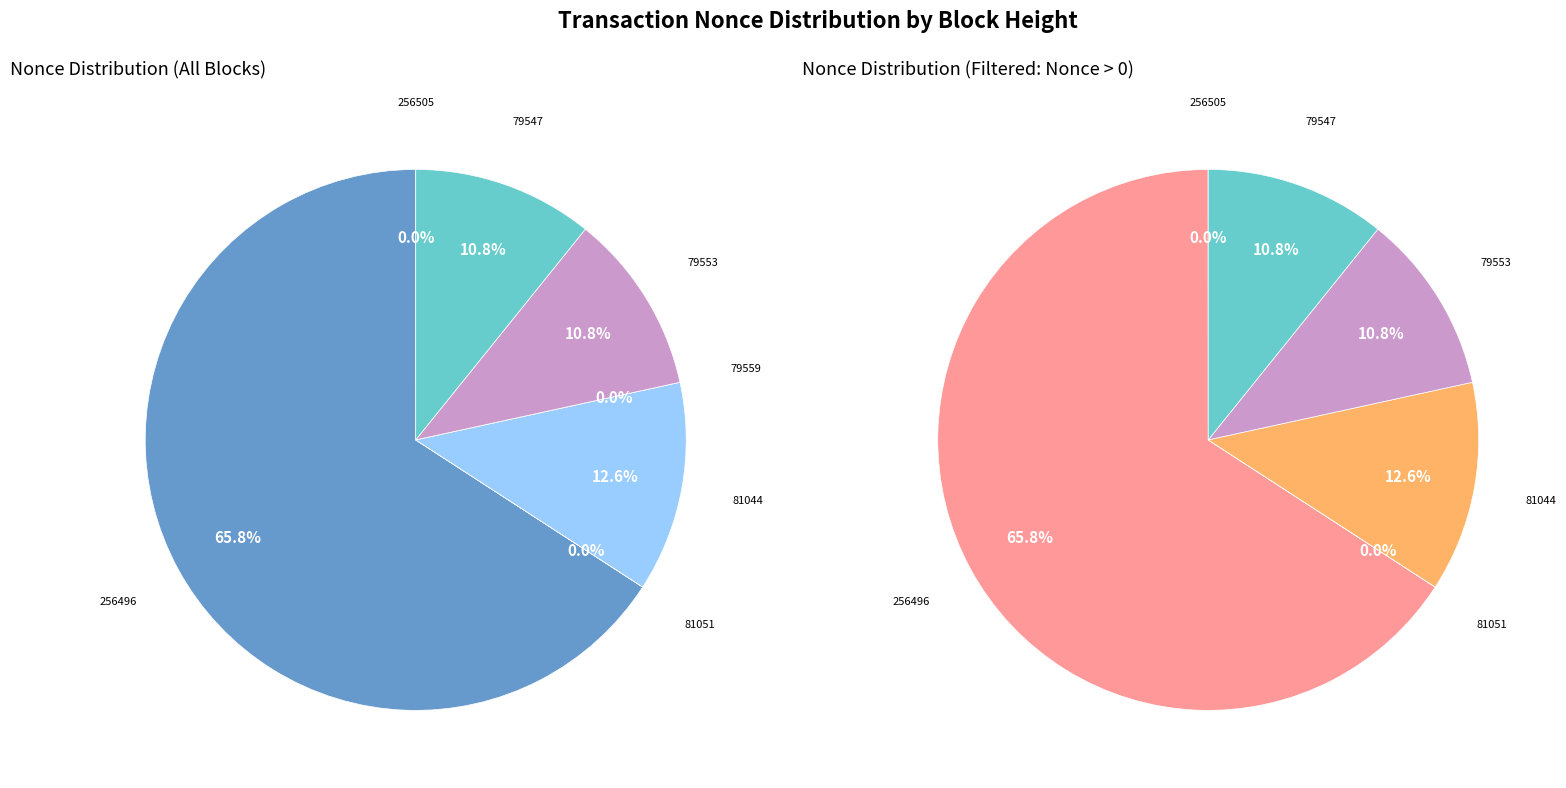

What is the largest slice in the pie chart?

256496